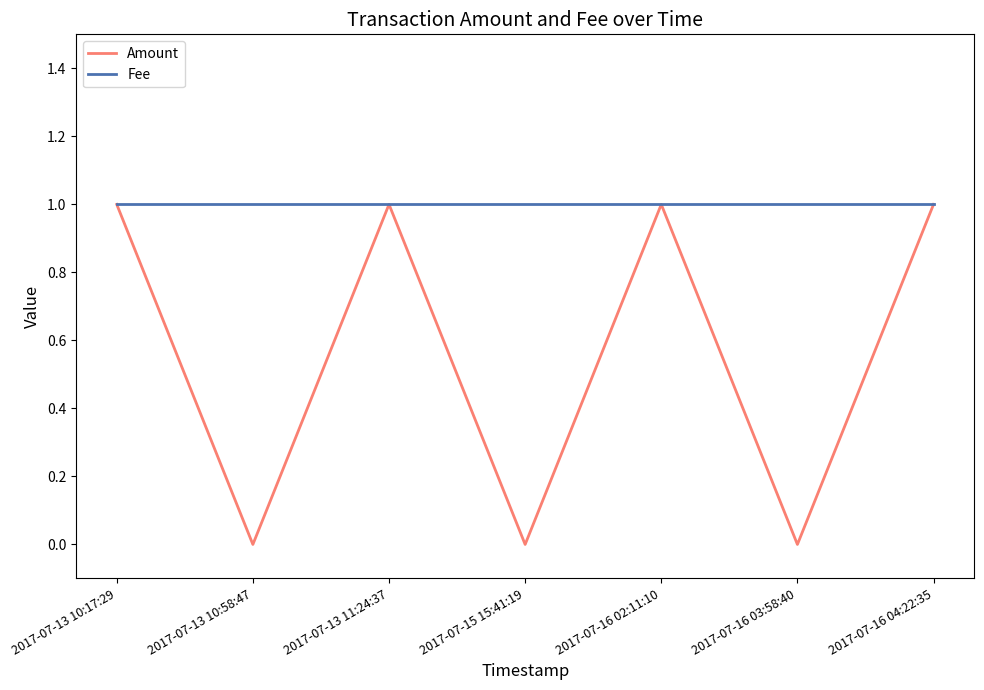

Rank the series by their average value, from highest to lowest.

Fee, Amount